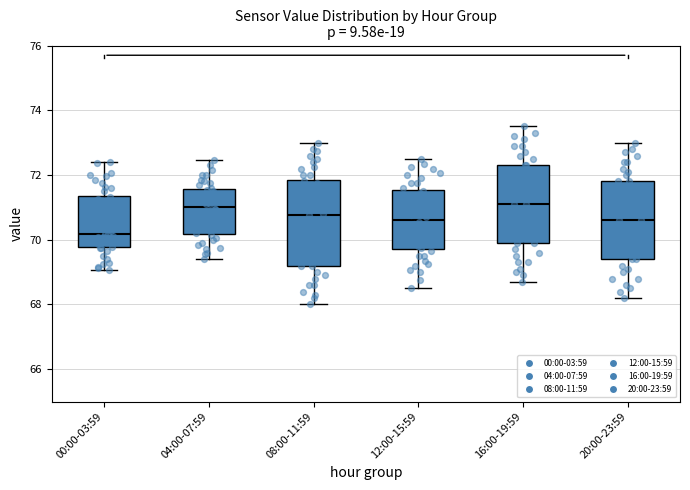

Where does the median line of the box for 08:00-11:59 sit on the y-axis? The values are not printed on the chart, so give them approximately, as read against the axis.

70.8